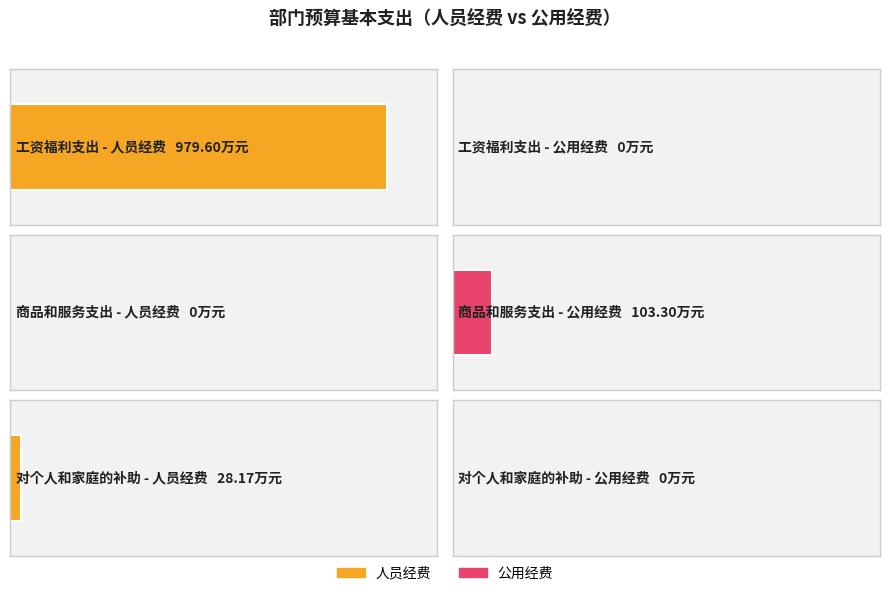

Rank the series by their average value, from lowest to highest.

公用经费, 人员经费